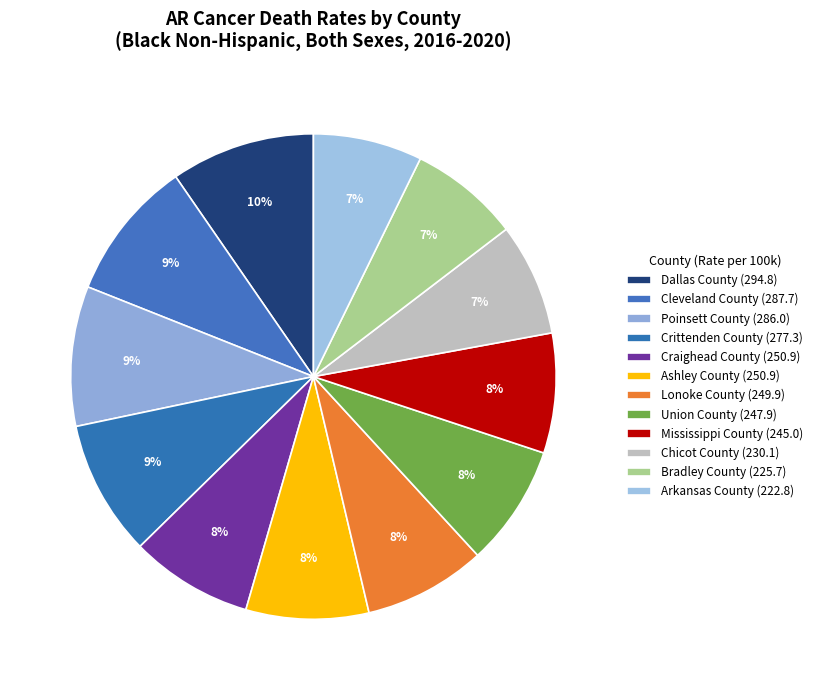

How many segments does this pie chart have?

12